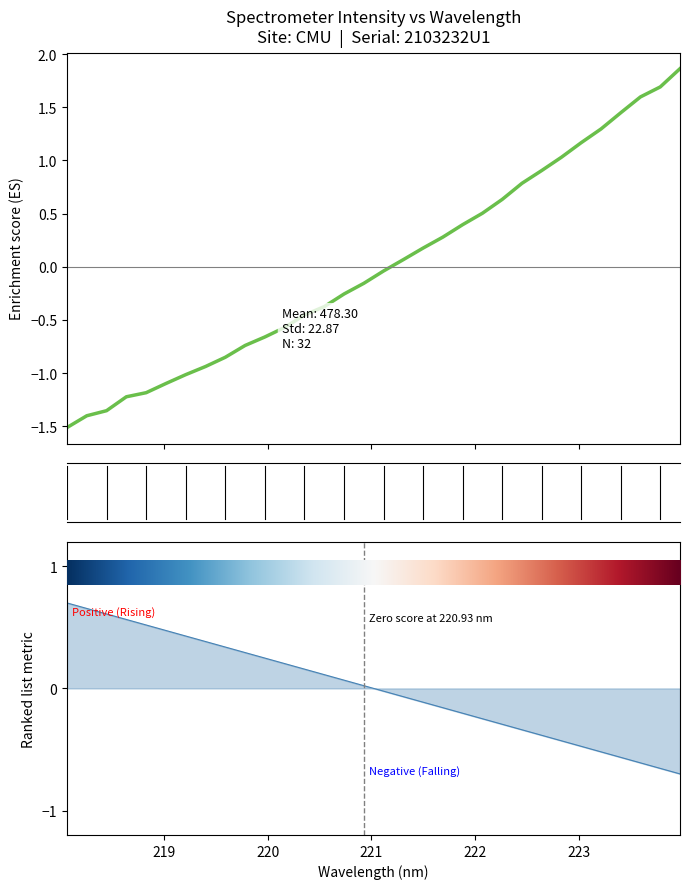

True or false: y and x intersect in this chart.

True